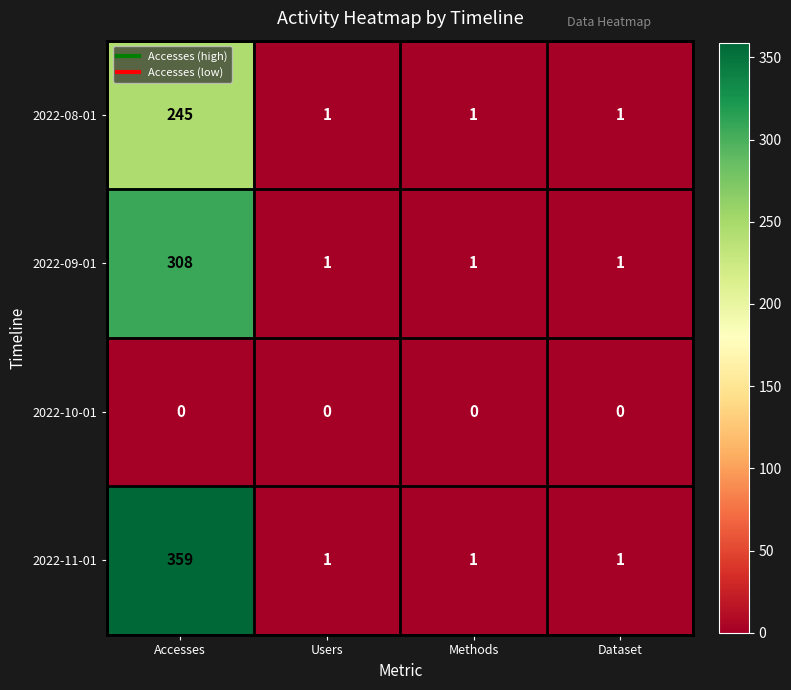

What is the total value across all series at Methods?

3